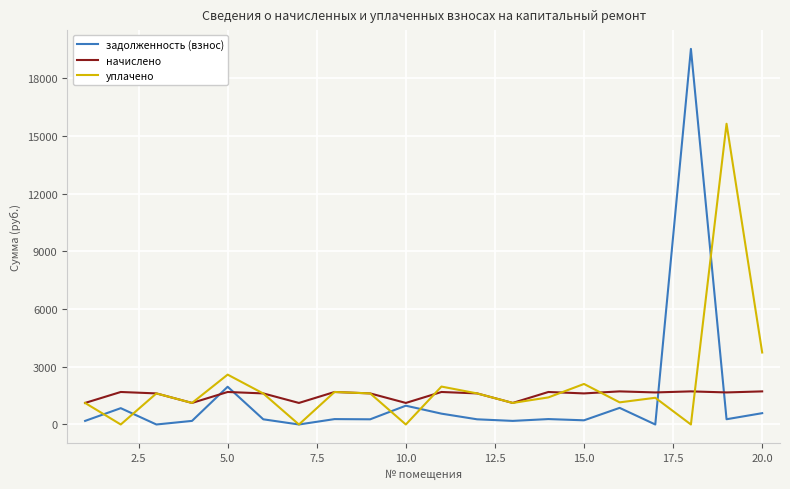

How many lines are shown in the chart?

3